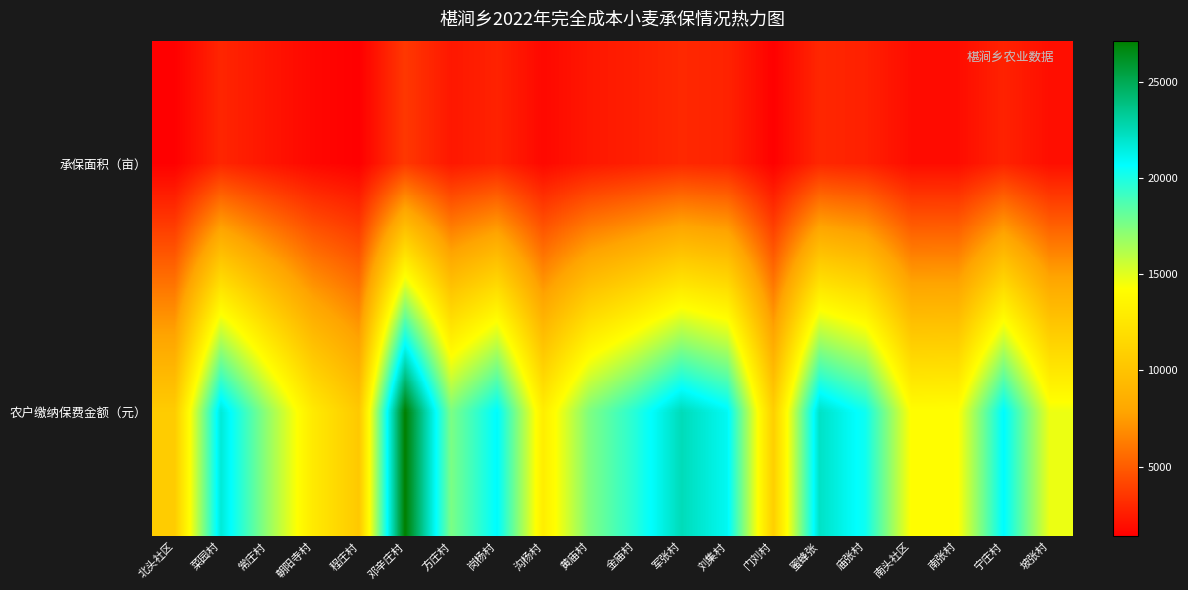

Reading right to left, what are all the values shown in this chart?

承保面积（亩）: 坡张村=1935.6	宁庄村=2739.0	南张村=1870.0	南头社区=1862.5	庙张村=2675.4	蜜蜂张=2911.4	门刘村=1429.2	刘集村=2760.6	军张村=2953.8	金庙村=2600.9	黄庙村=2303.8	沟杨村=1717.3	岗杨村=2738.6	方庄村=2314.6	邓辛庄村=3571.8	程庄村=1368.8	朝阳寺村=1685.7	常庄村=2244.4	菜园村=2853.6	北头社区=1401.1
农户缴纳保费金额（元）: 坡张村=14710.9	宁庄村=20816.1	南张村=14211.9	南头社区=14155.0	庙张村=20332.9	蜜蜂张=22126.6	门刘村=10861.9	刘集村=20980.3	军张村=22449.1	金庙村=19767.2	黄庙村=17508.8	沟杨村=13051.6	岗杨村=20813.4	方庄村=17591.0	邓辛庄村=27145.7	程庄村=10402.5	朝阳寺村=12811.3	常庄村=17057.2	菜园村=21687.7	北头社区=10648.7